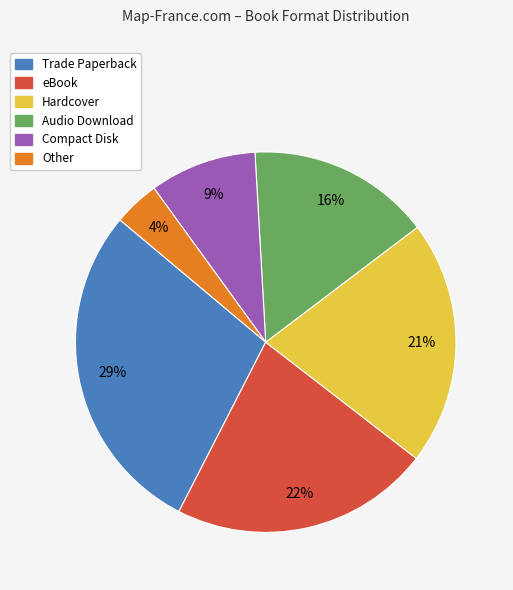

What is the smallest slice in the pie chart?

Other